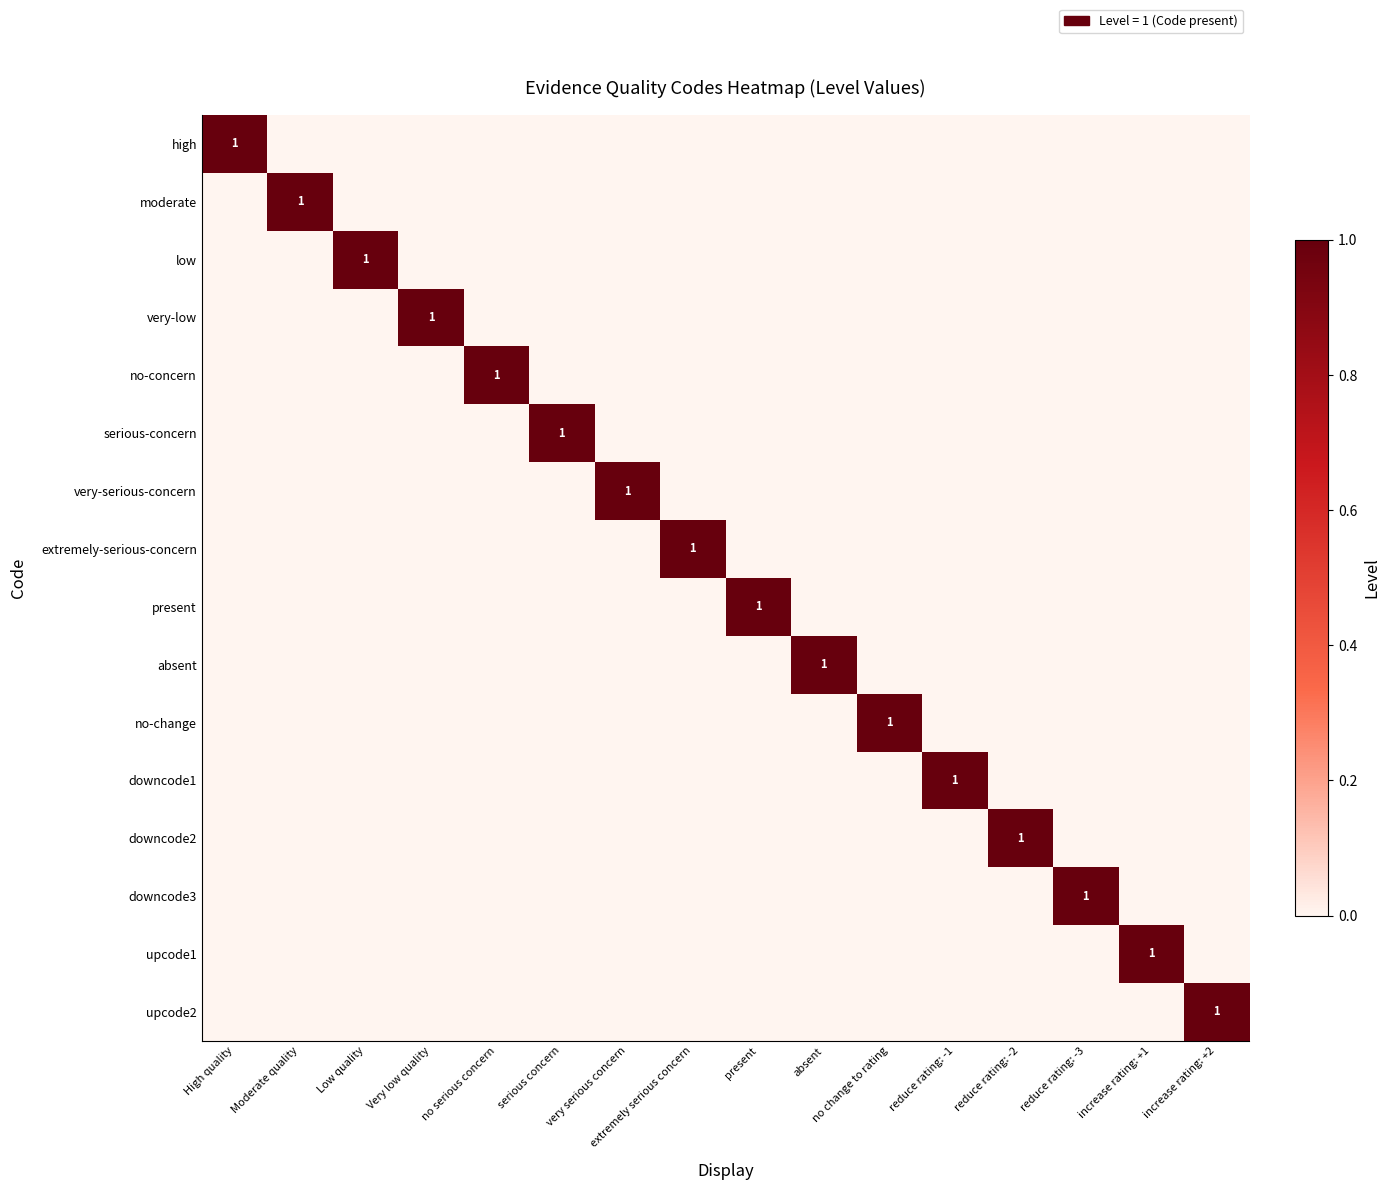

Is it true that low equals 2 at Low quality?

False